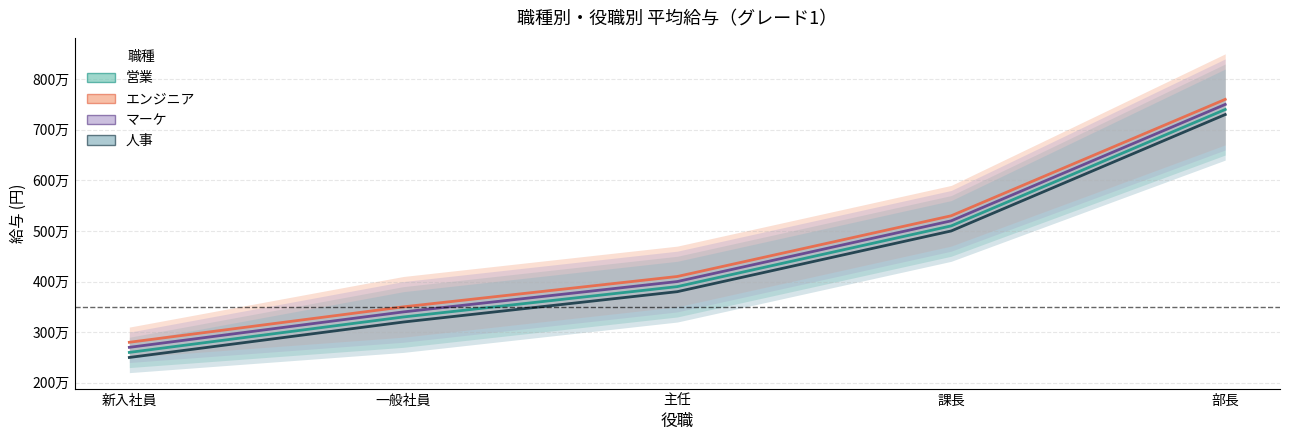

At how many categories does at least one series exceed 2917197?

4